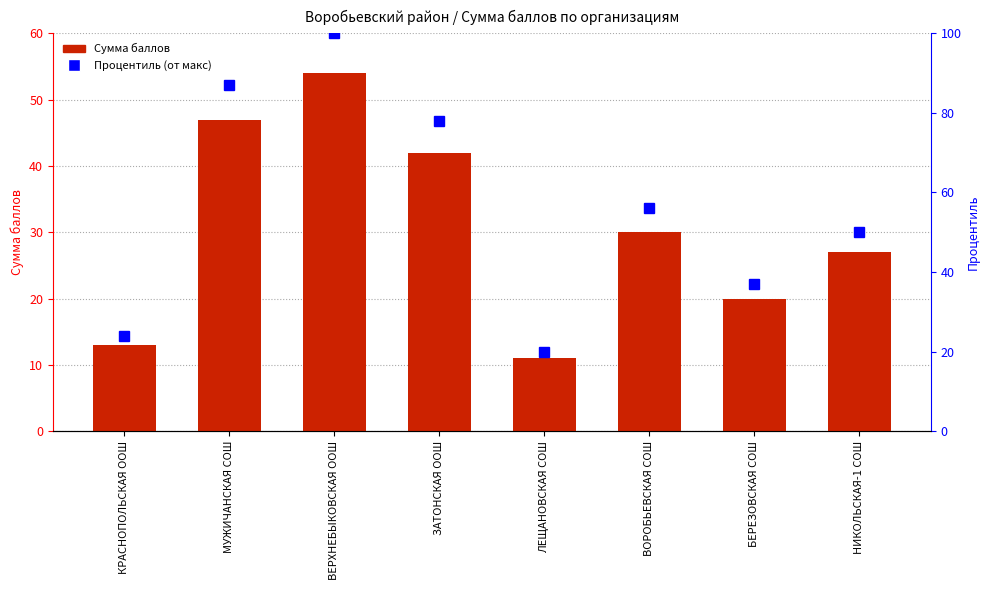

Reading left to right, transcribe all the data shown in this chart.

Сумма баллов: КРАСНОПОЛЬСКАЯ ООШ=13	МУЖИЧАНСКАЯ СОШ=47	ВЕРХНЕБЫКОВСКАЯ ООШ=54	ЗАТОНСКАЯ ООШ=42	ЛЕЩАНОВСКАЯ СОШ=11	ВОРОБЬЕВСКАЯ СОШ=30	БЕРЕЗОВСКАЯ СОШ=20	НИКОЛЬСКАЯ-1 СОШ=27
Процентиль (от макс): КРАСНОПОЛЬСКАЯ ООШ=24	МУЖИЧАНСКАЯ СОШ=87	ВЕРХНЕБЫКОВСКАЯ ООШ=100	ЗАТОНСКАЯ ООШ=78	ЛЕЩАНОВСКАЯ СОШ=20	ВОРОБЬЕВСКАЯ СОШ=56	БЕРЕЗОВСКАЯ СОШ=37	НИКОЛЬСКАЯ-1 СОШ=50